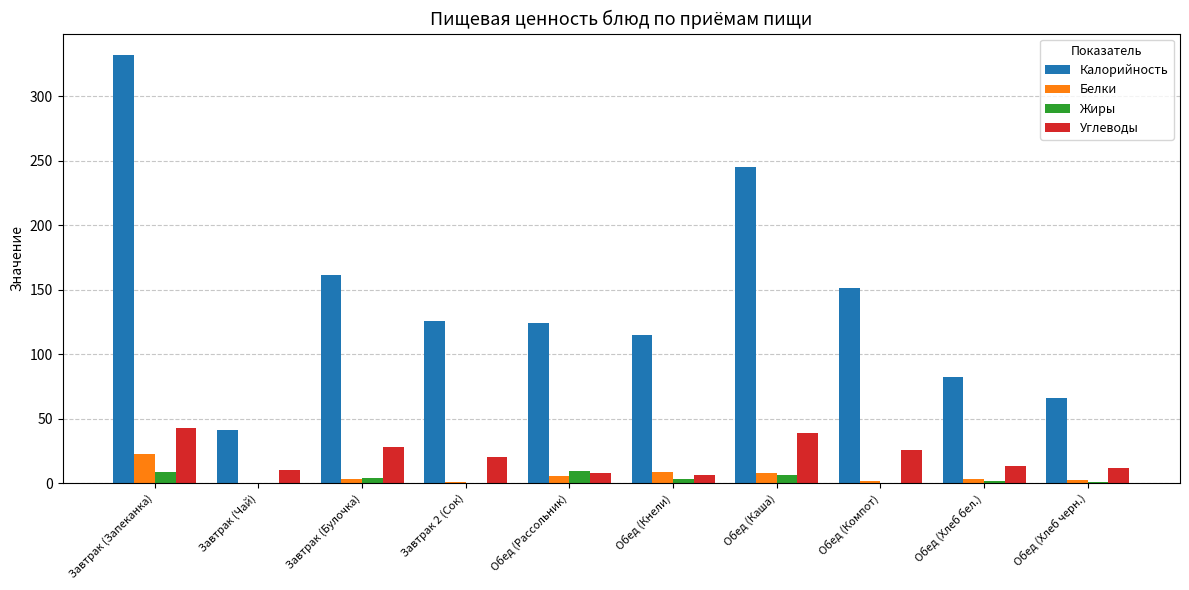

Which series has the widest spread of values?

Калорийность